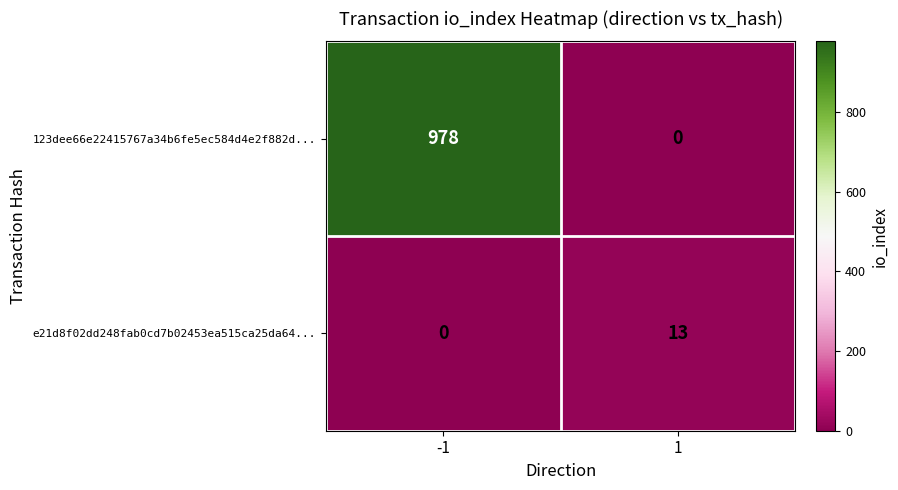

What is the sum of the e21d8f02dd248fab0cd7b02453ea515ca25da64... values at -1 and 1?

13